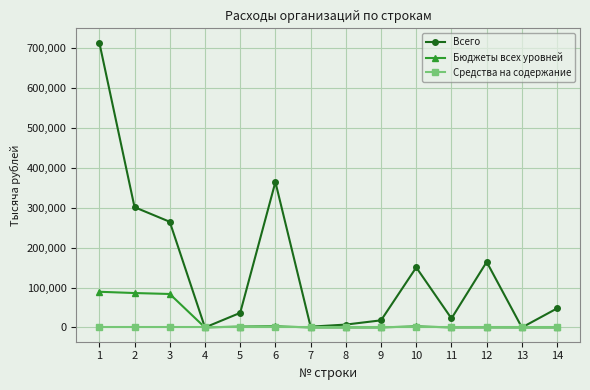

What is the highest value of the Бюджеты всех уровней series?

89550.1